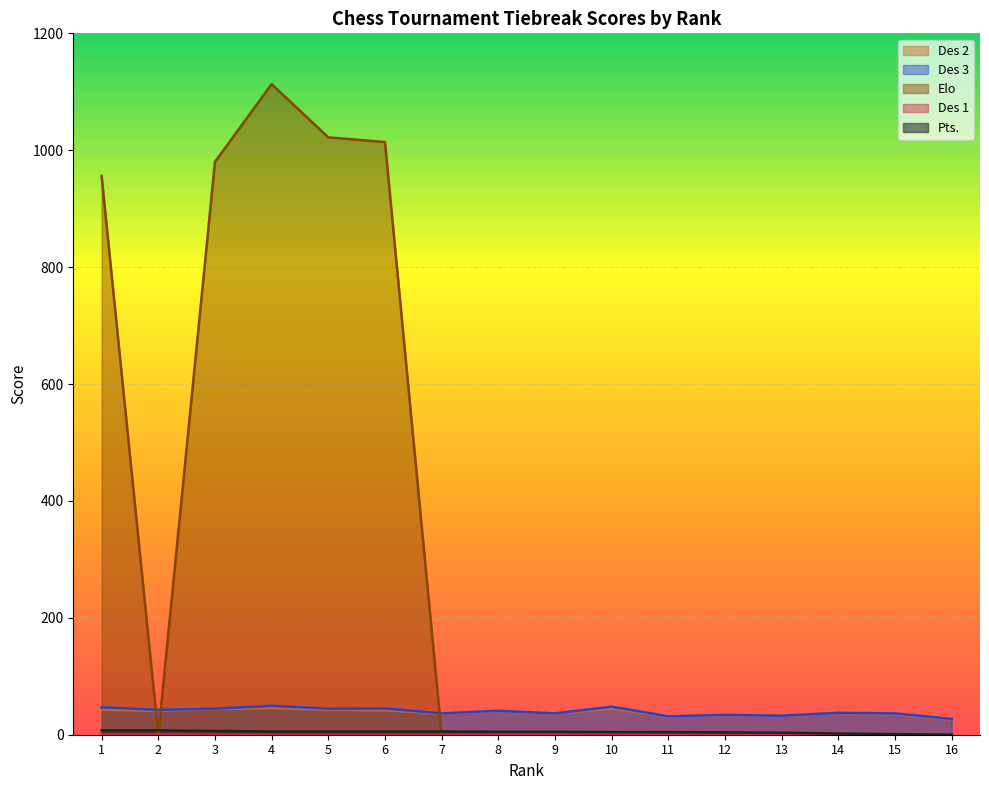

How many data points in Elo are above 0?

5